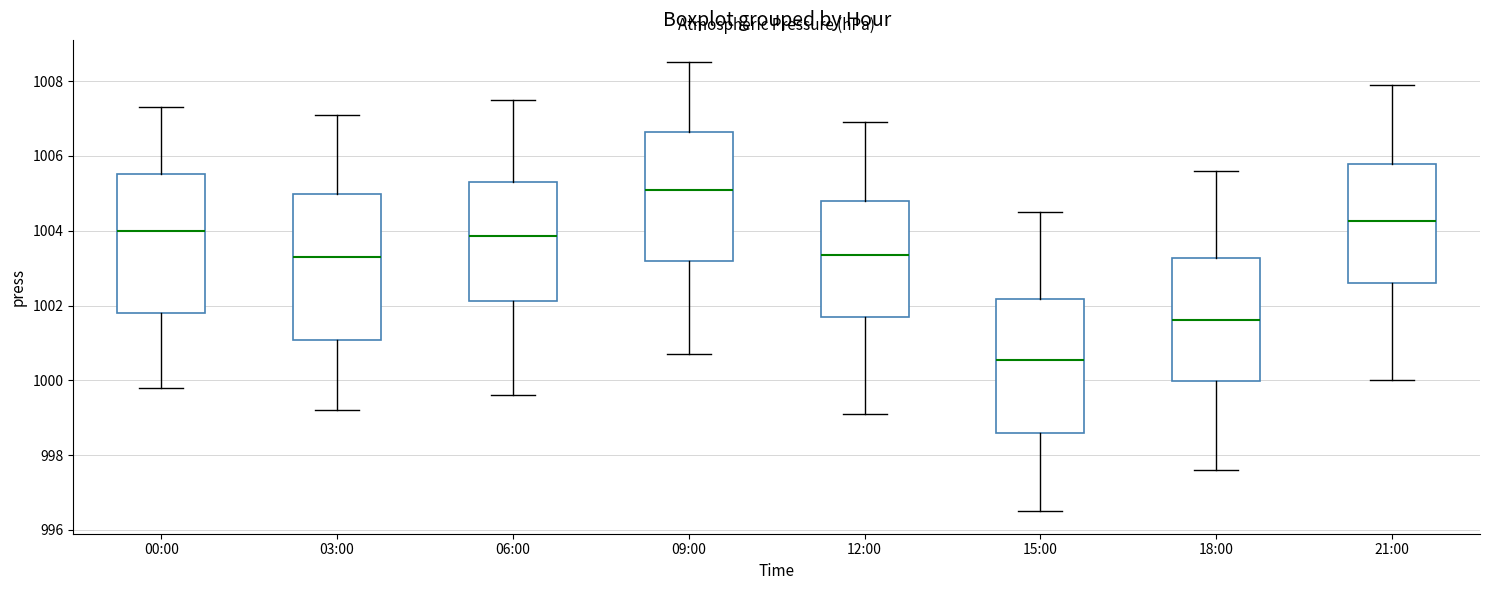

Which box's median line is the lowest?

15:00